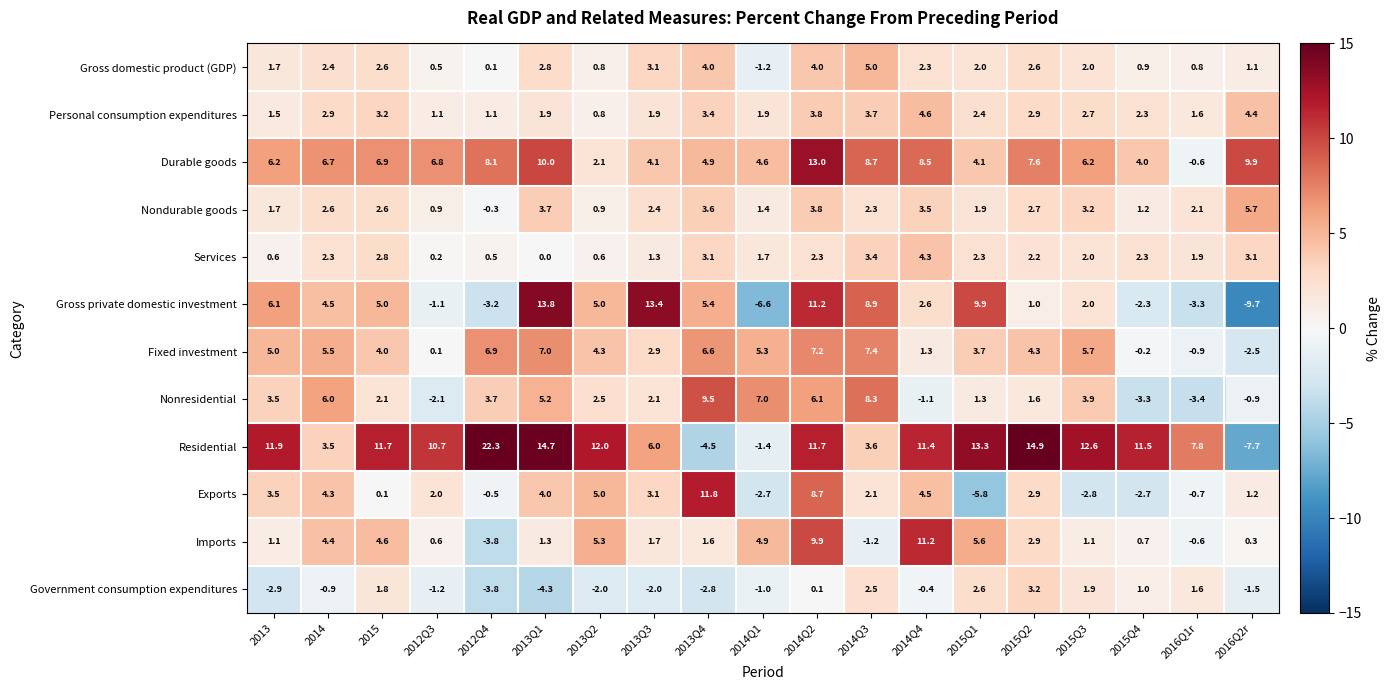

What value does the Nondurable goods series have at 2015Q1?

1.9